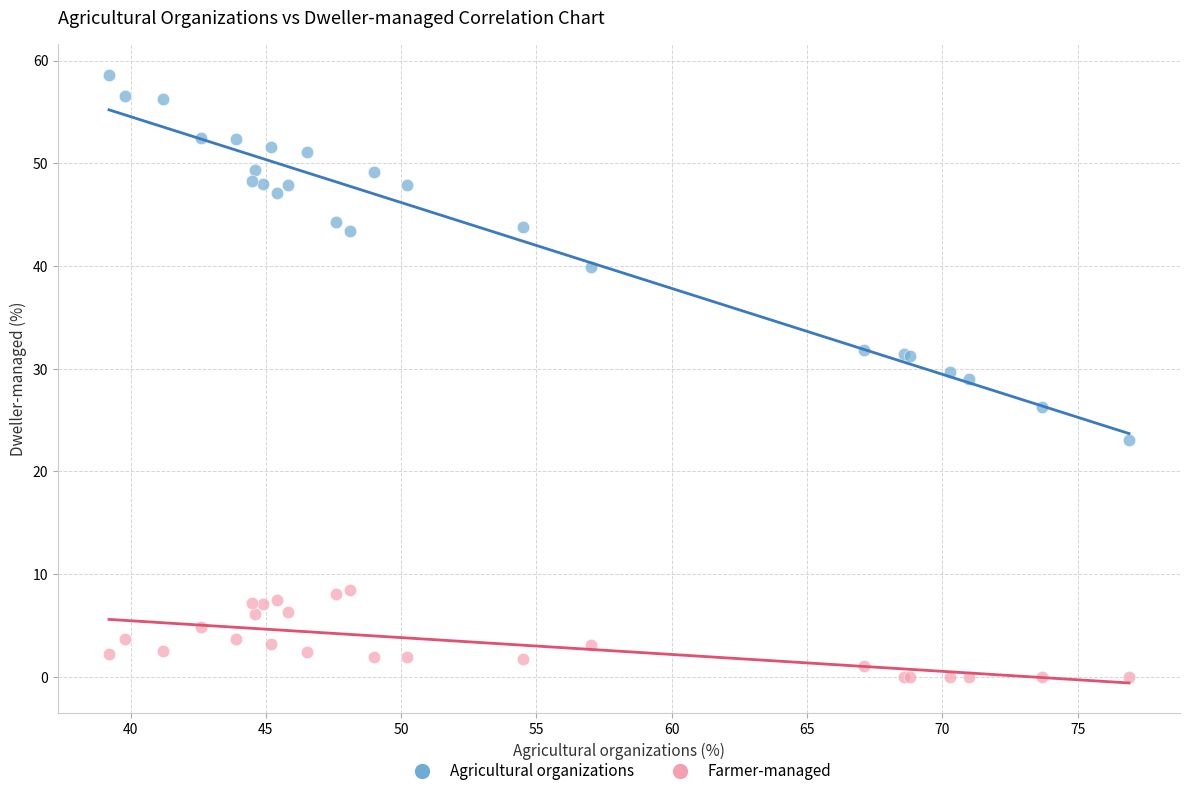

Which series has the largest Y range (max minus min)?

Agricultural organizations